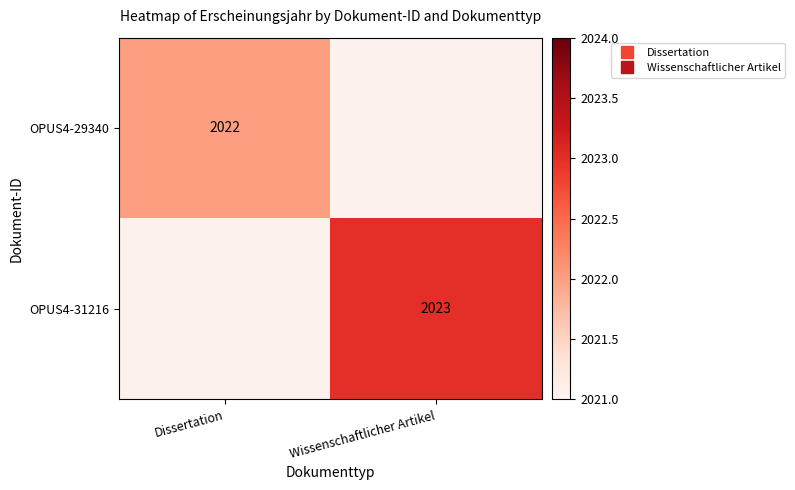

Which category has the highest value in the OPUS4-29340 series?

Dissertation